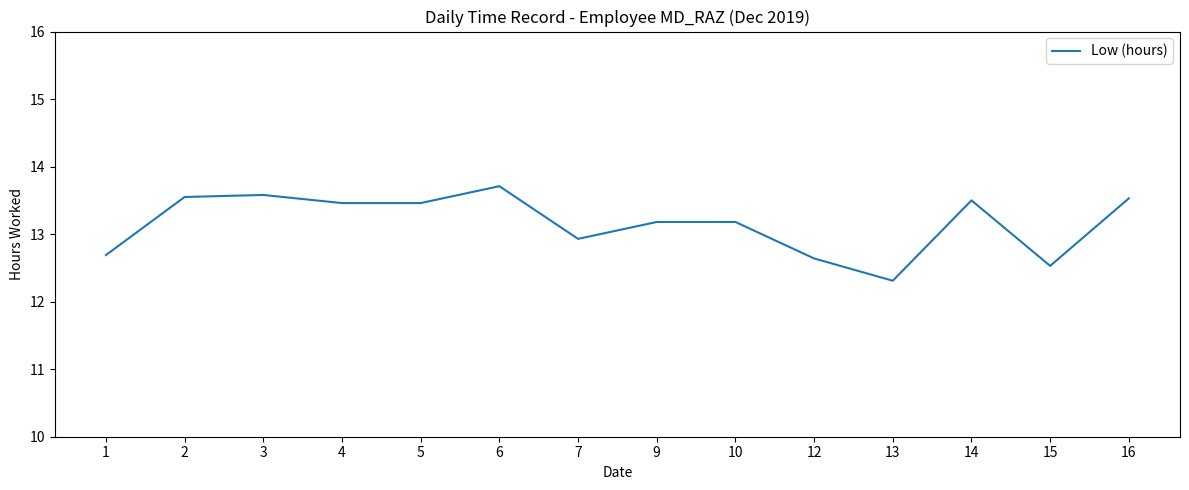

What is the greatest value displayed?

13.7